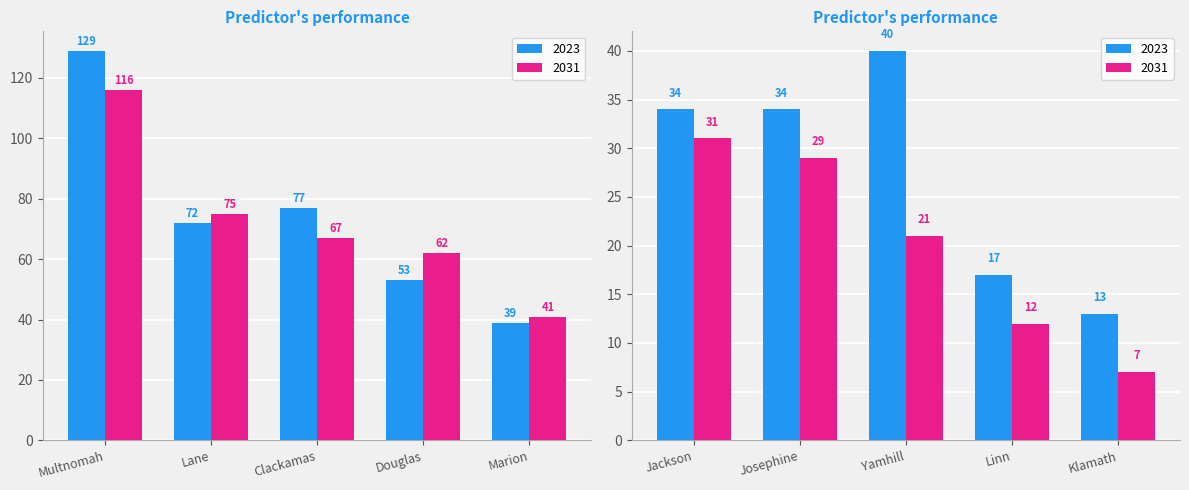

List the series in order of their overall mean, lowest first.

2031, 2023